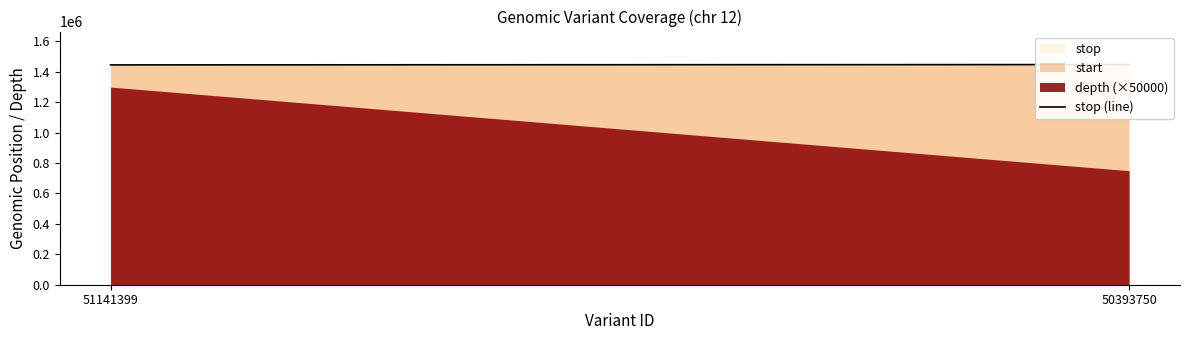

List the labels in order of value, smallest first.

51141399, 50393750